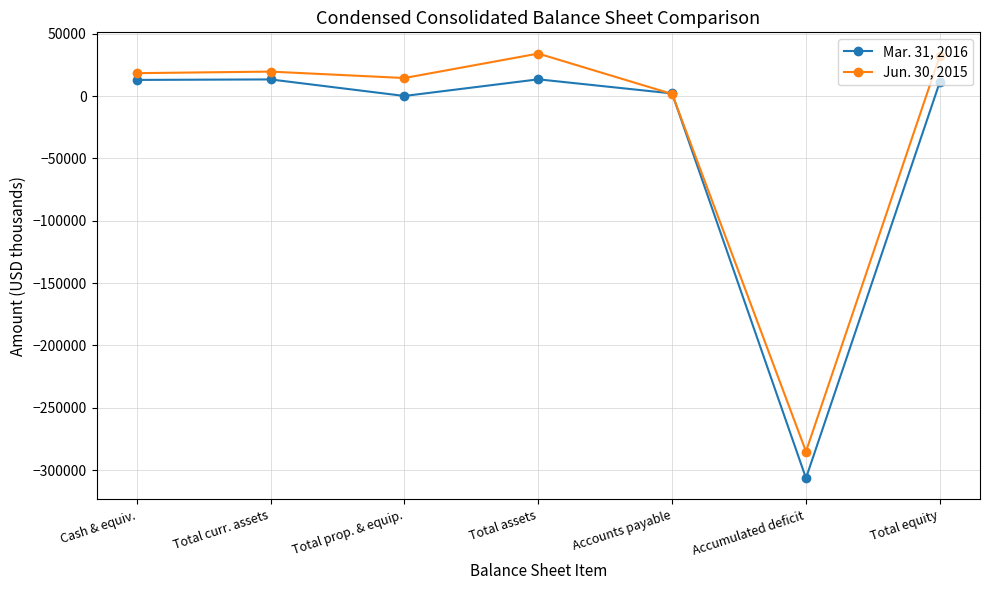

What are all the series names shown in the legend?

Mar. 31, 2016, Jun. 30, 2015